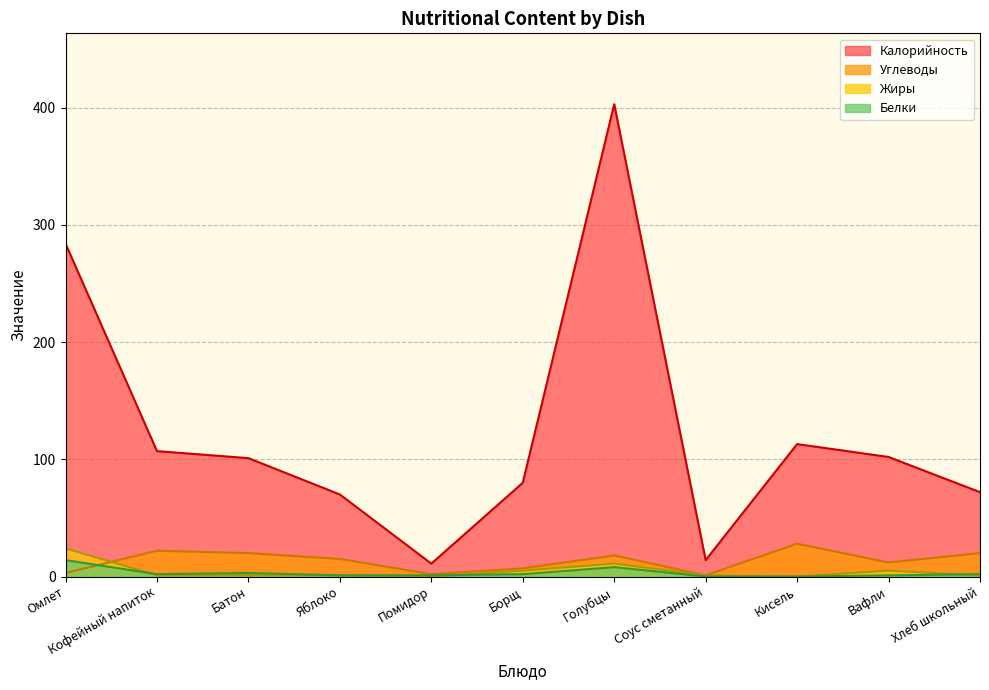

At how many categories does at least one series exceed 304?

1